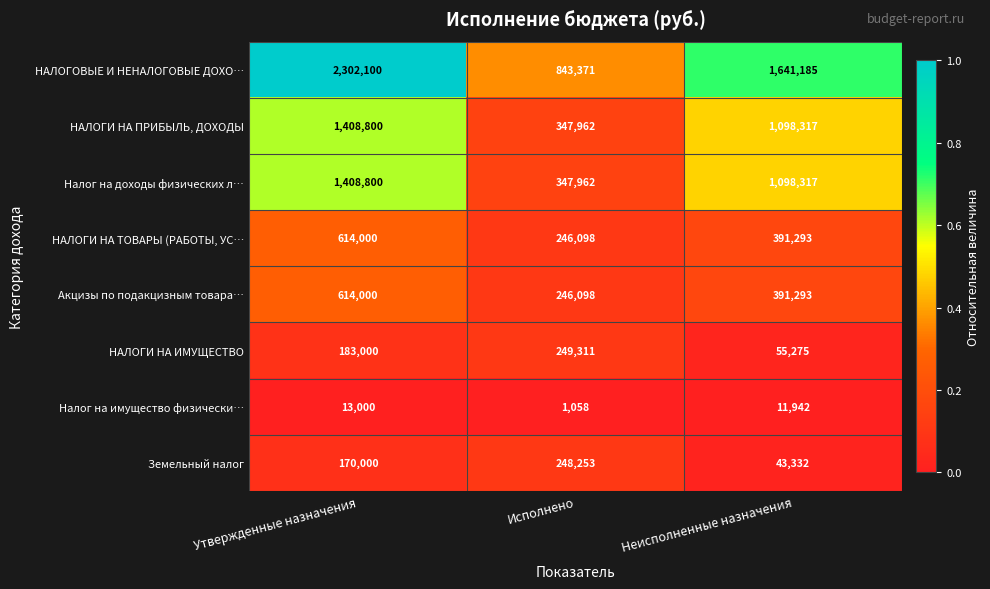

What is the total value across all series at Утвержденные назначения?

6713700